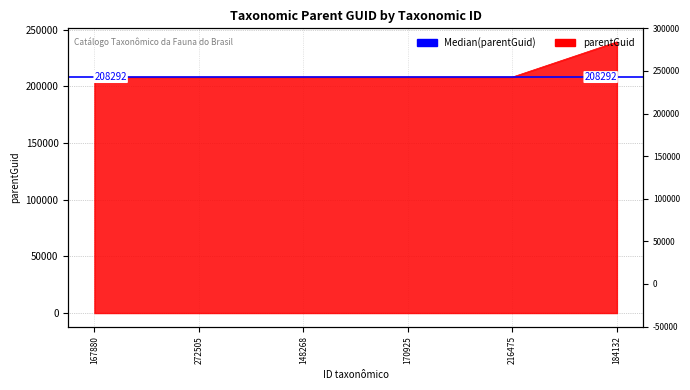

True or false: the data has more than 1 interior local peaks.

False